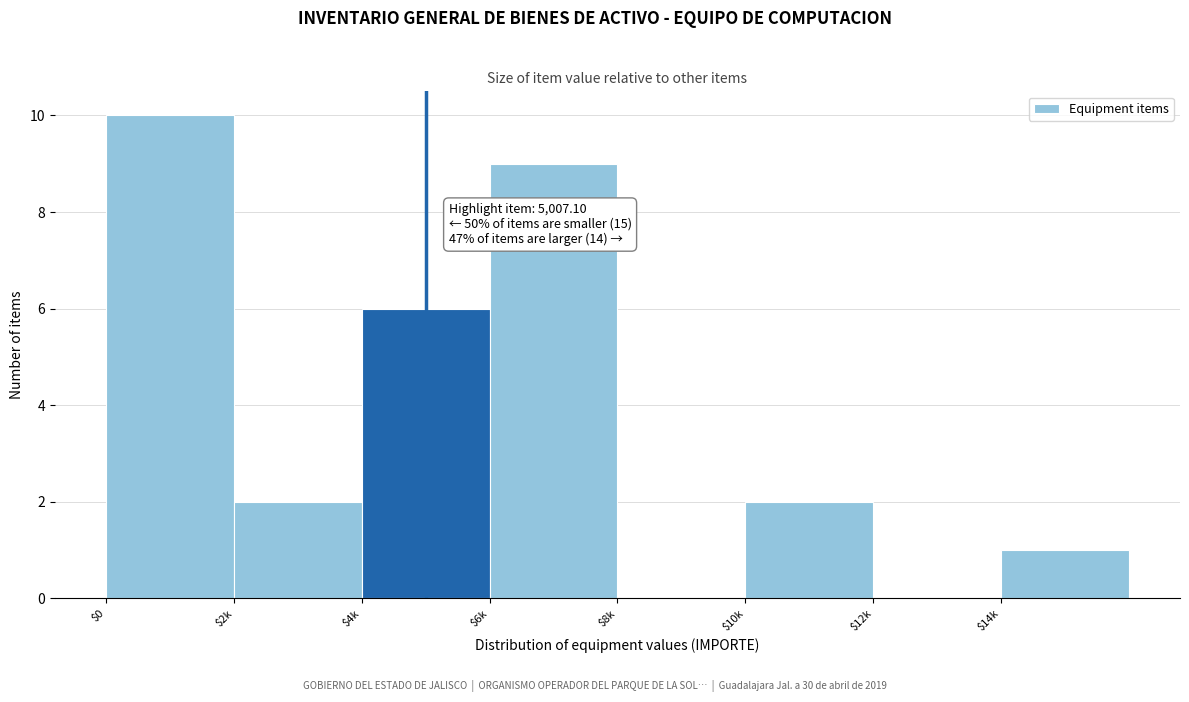

Where is the data nearest to the value 5?

$4k